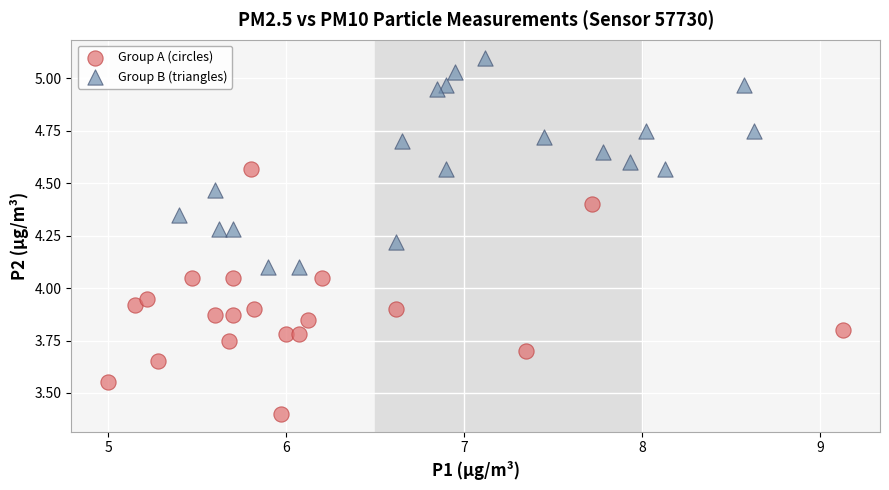

Which series reaches the minimum Y coordinate?

Group A (circles)